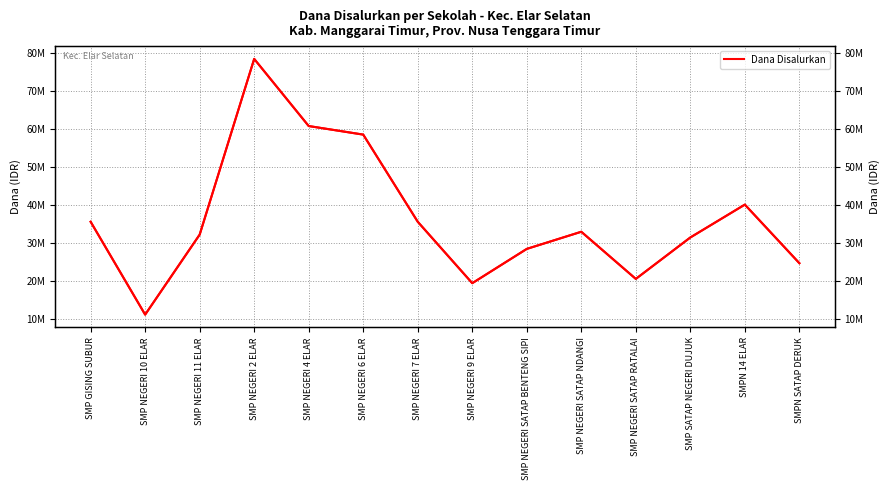

What is the label of the 7th point from the right?

SMP NEGERI 9 ELAR